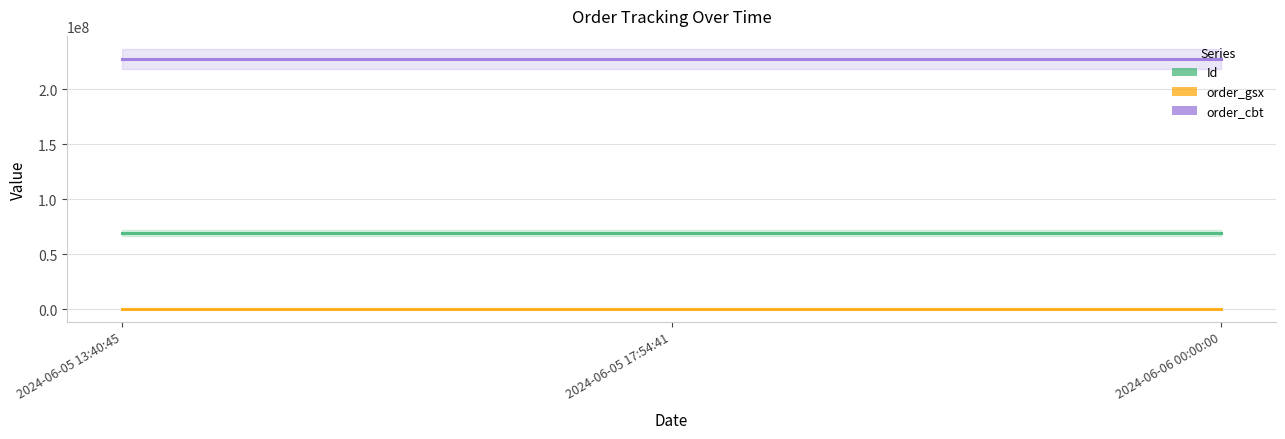

The order_gsx series shows 571869 at 2024-06-05 13:40:45. True or false?

True